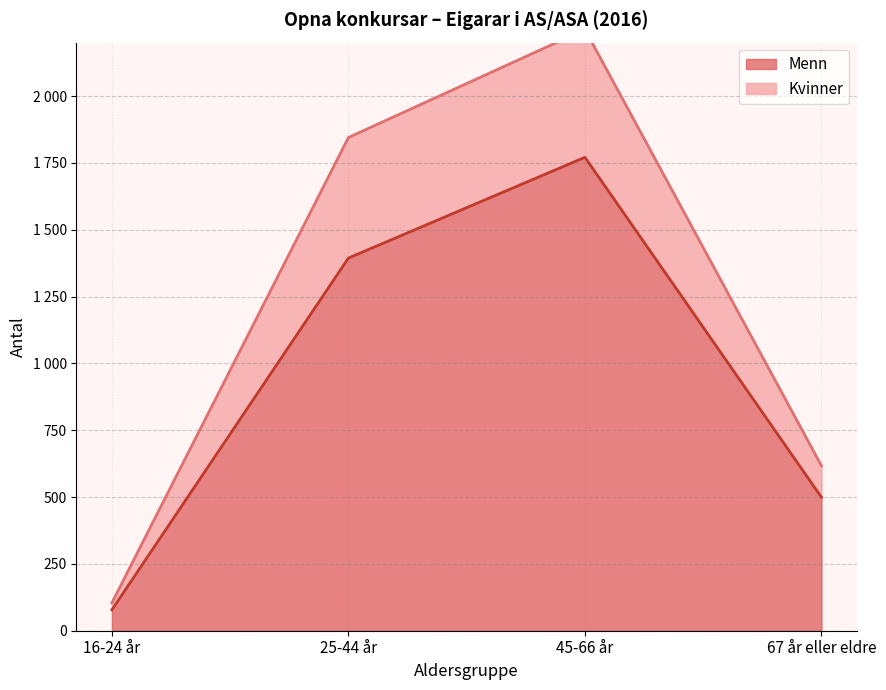

How many data points in Menn are above 1394?

1